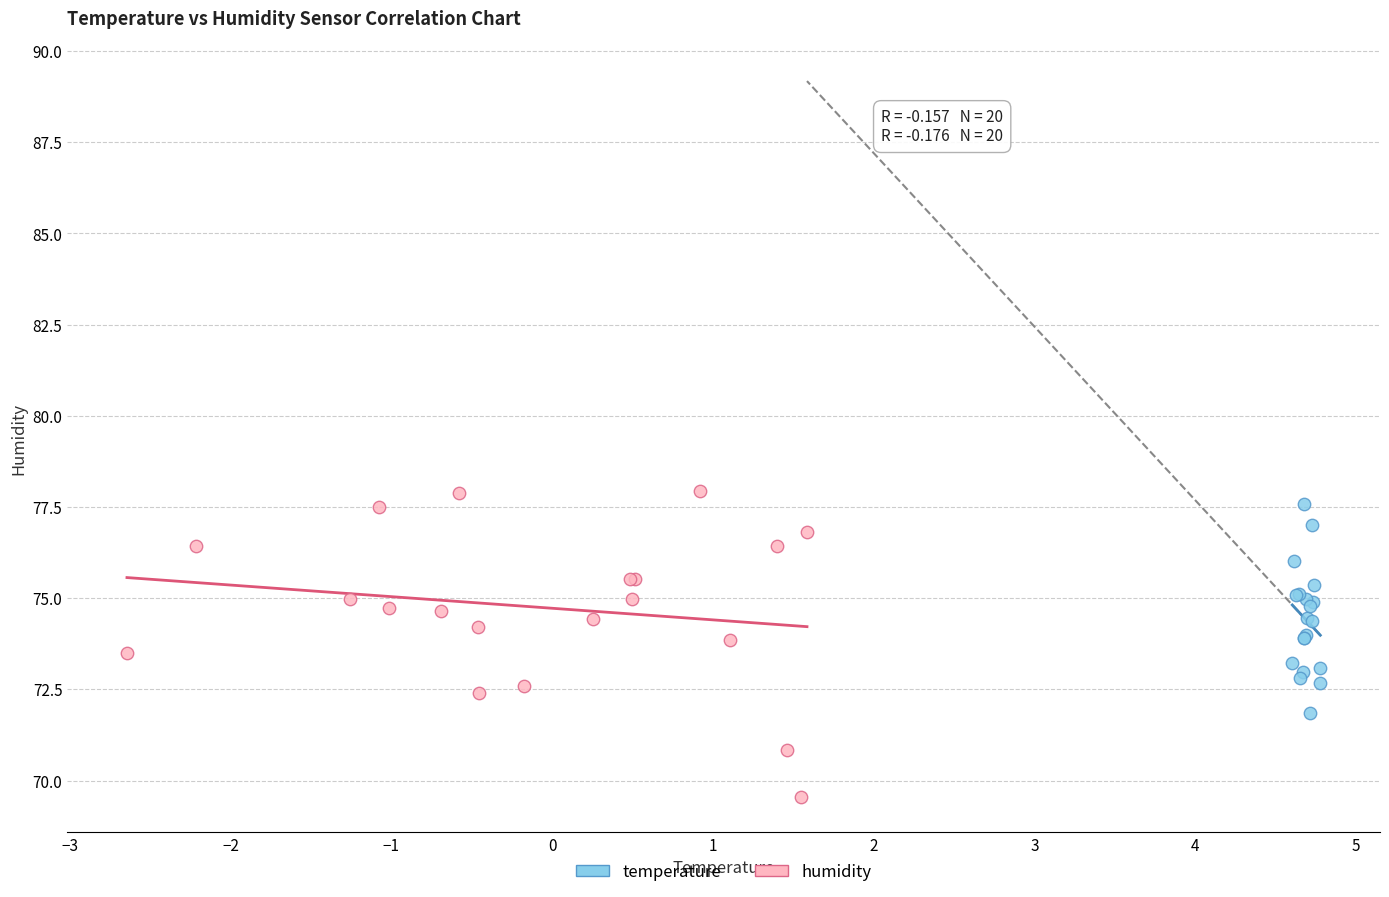

Which series has the largest Y range (max minus min)?

humidity